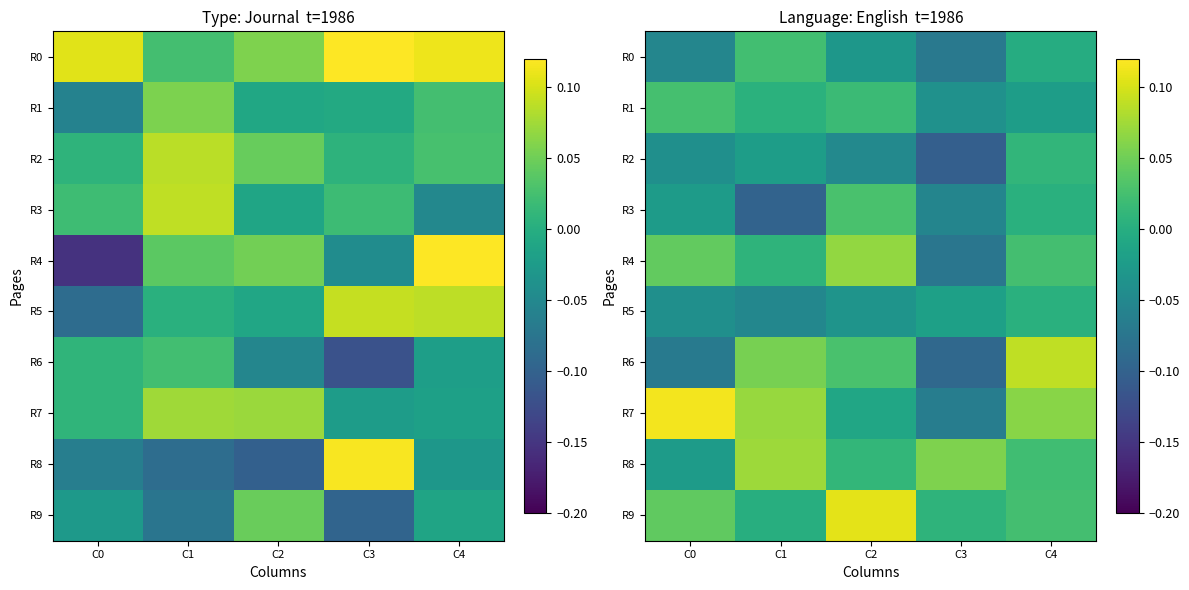

The R2 series shows -0.0 at C1. True or false?

False